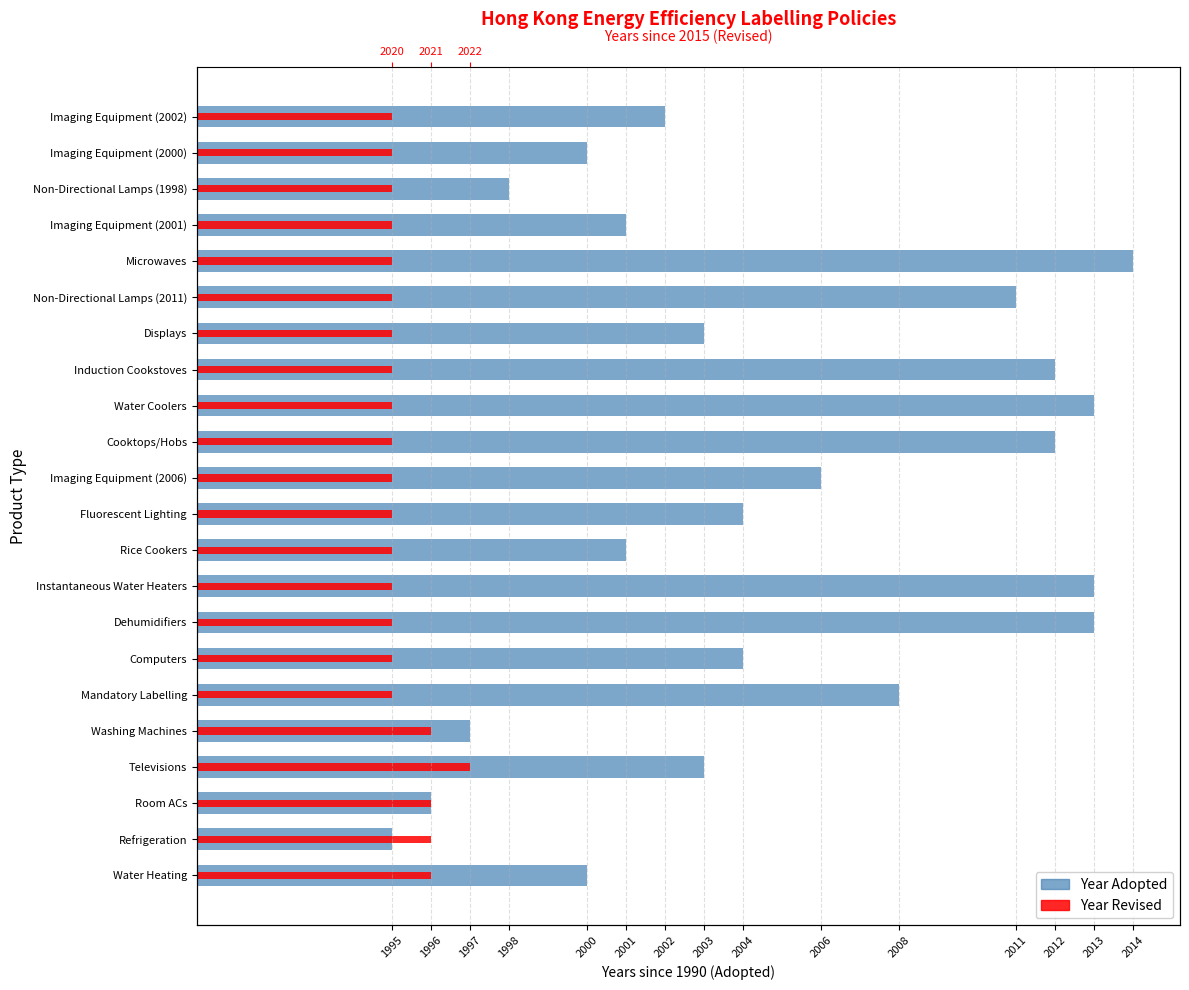

Does the chart contain any negative values?

No